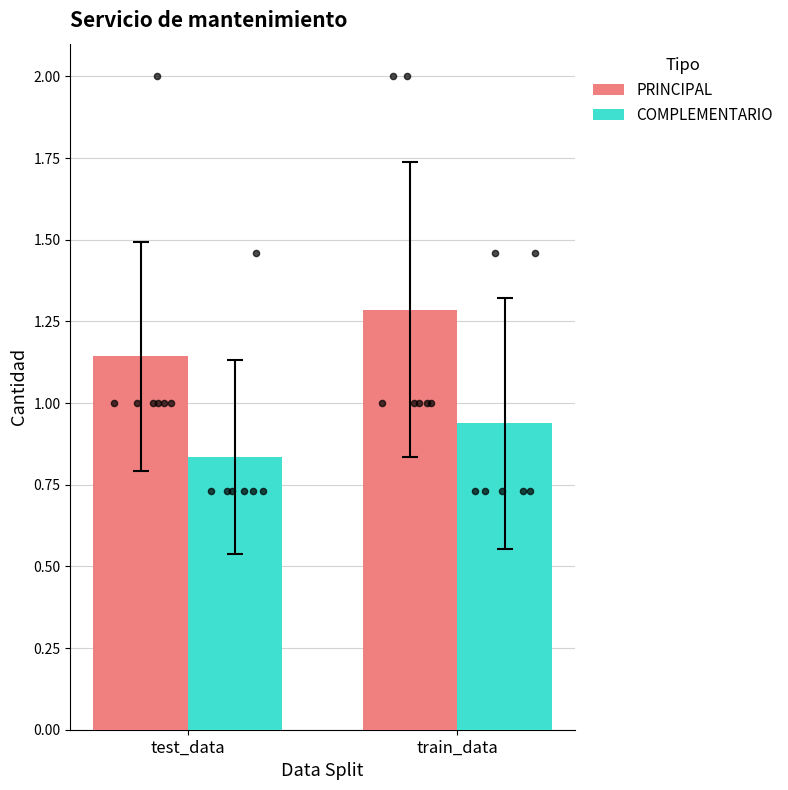

What are all the series names shown in the legend?

PRINCIPAL, COMPLEMENTARIO